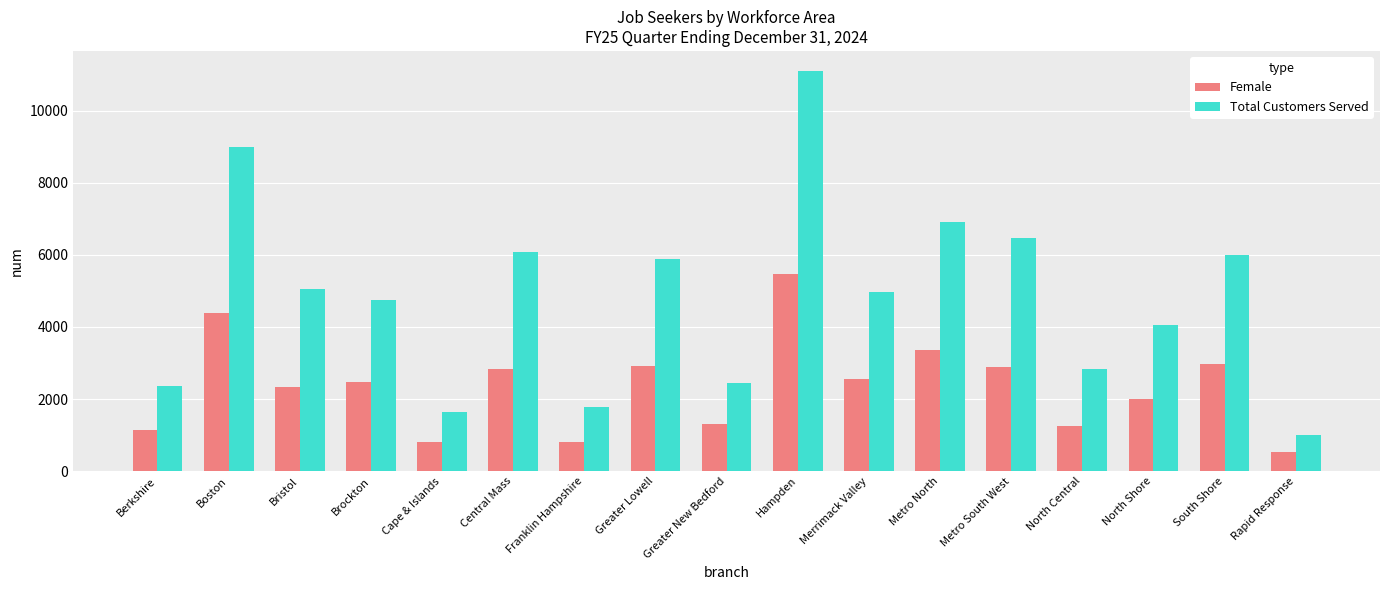

What is the spread (max minus min) of values at Bristol?

2712